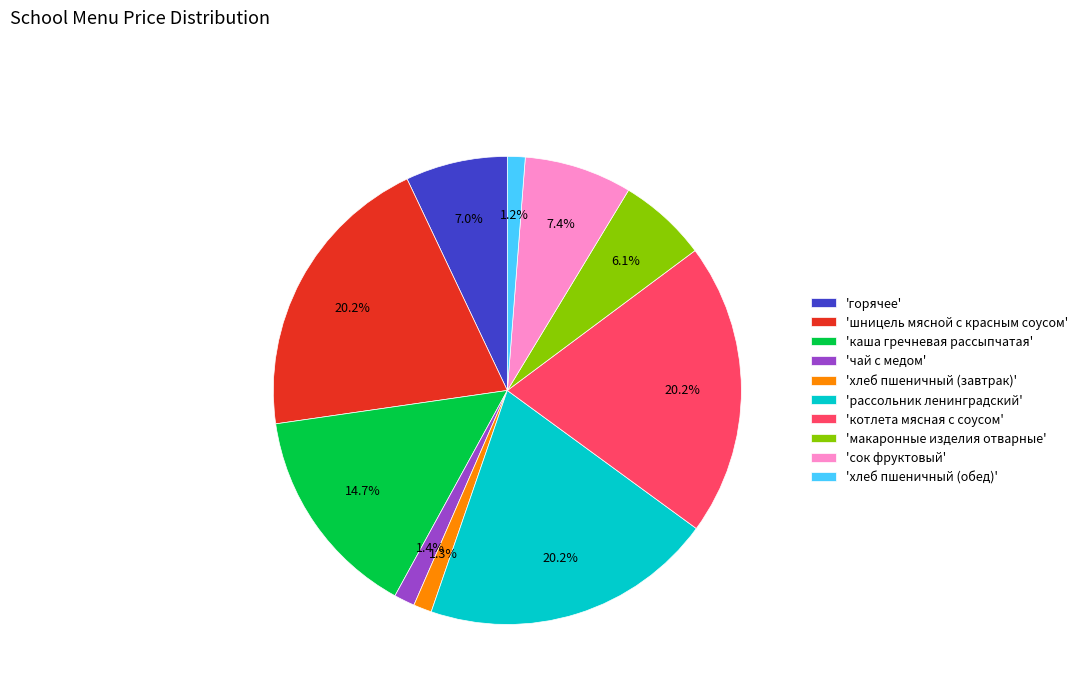

What is the ratio of the value at 'горячее' to the value at 'хлеб пшеничный (обед)'?

5.8